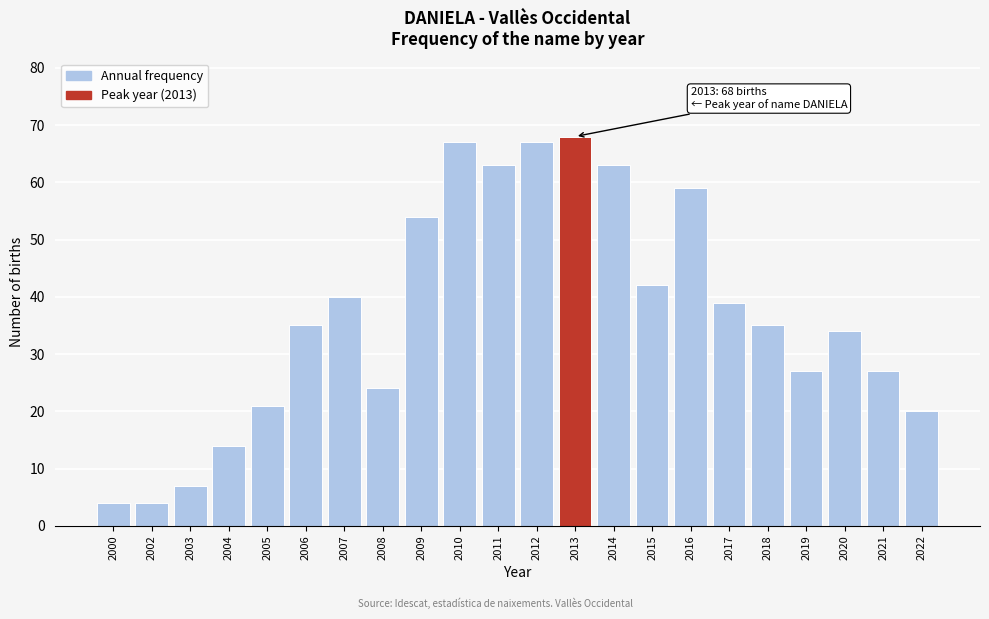

Reading left to right, what are all the values shown in this chart?

4	4	7	14	21	35	40	24	54	67	63	67	68	63	42	59	39	35	27	34	27	20